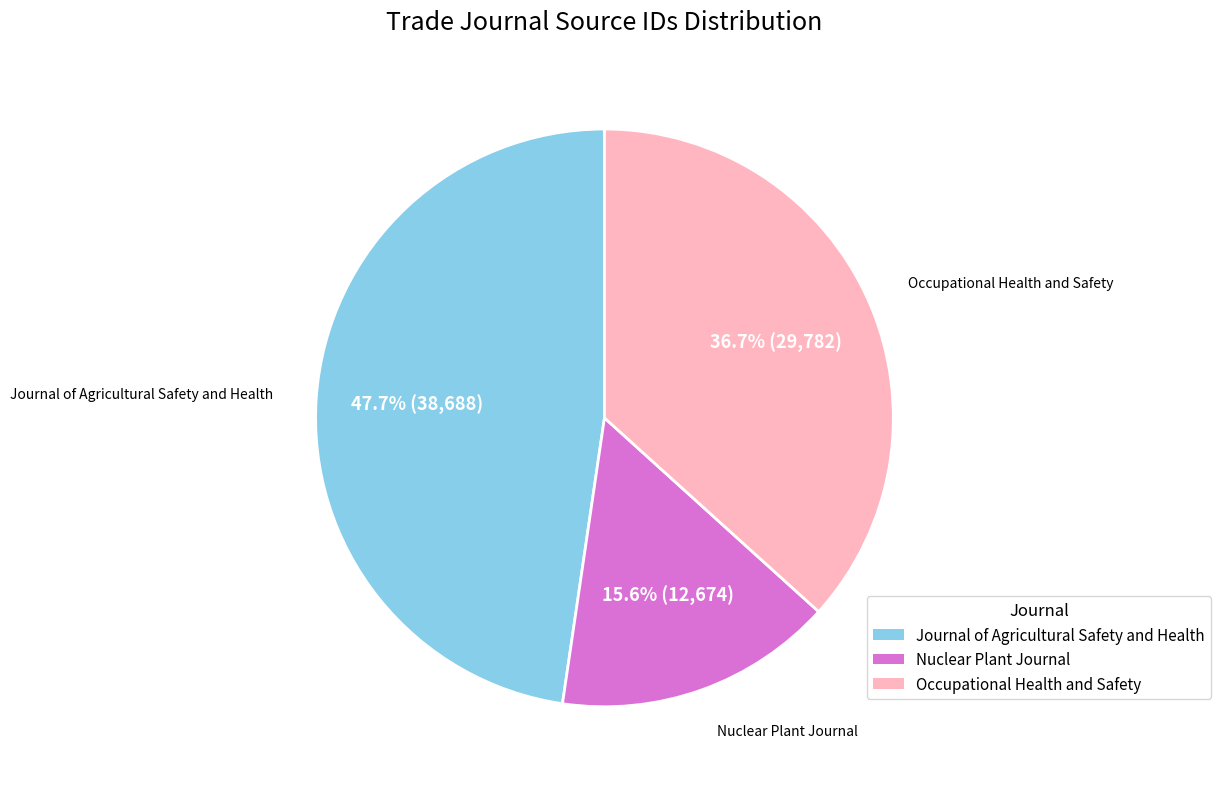

To the nearest percent, what is the combined percentage of Journal of Agricultural Safety and Health and Nuclear Plant Journal?

63%